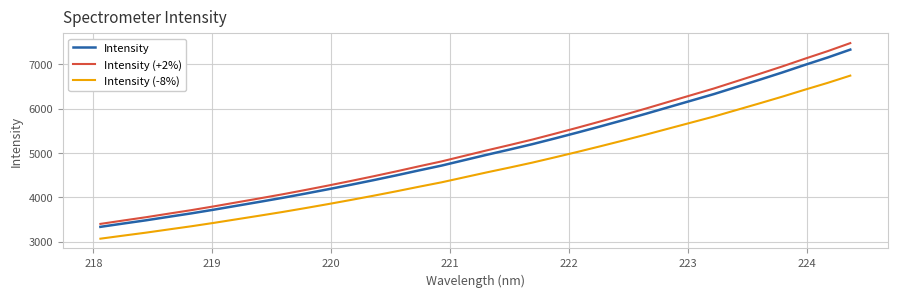

Rank the series by their maximum value, from highest to lowest.

Intensity (+2%), Intensity, Intensity (-8%)